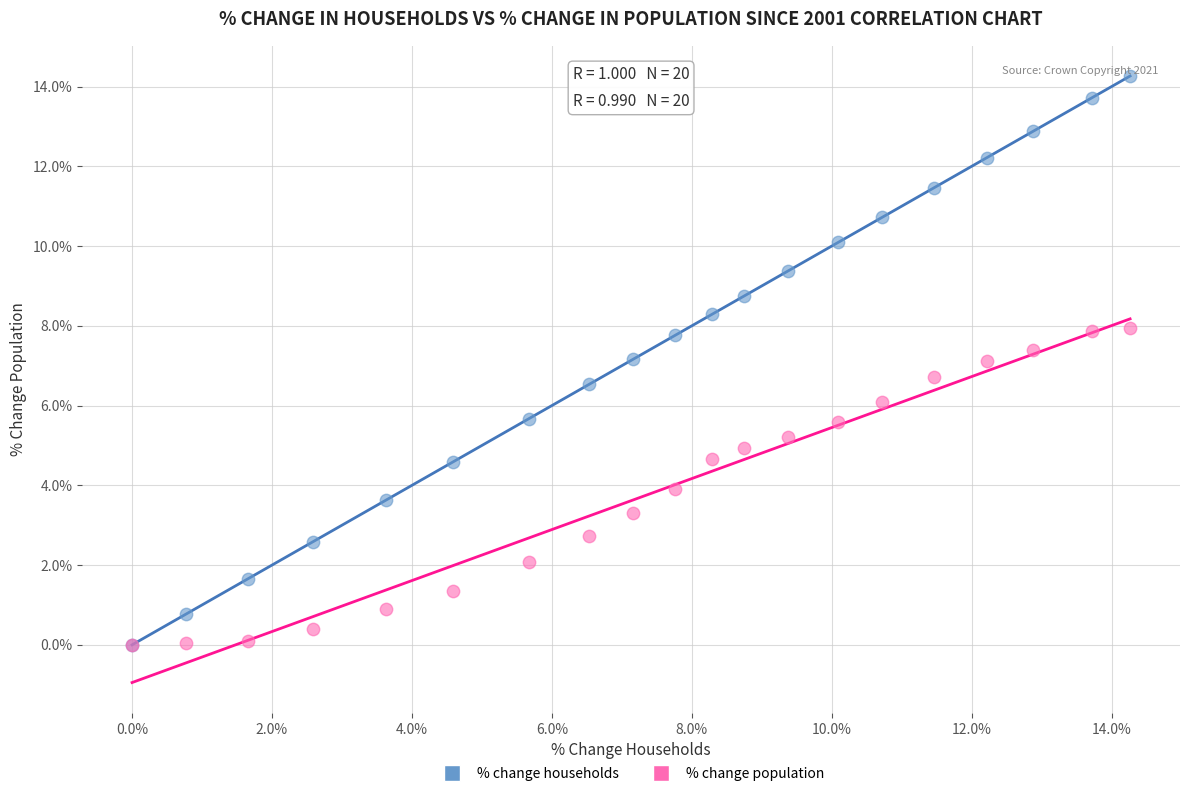

Which series has the largest Y range (max minus min)?

% change households